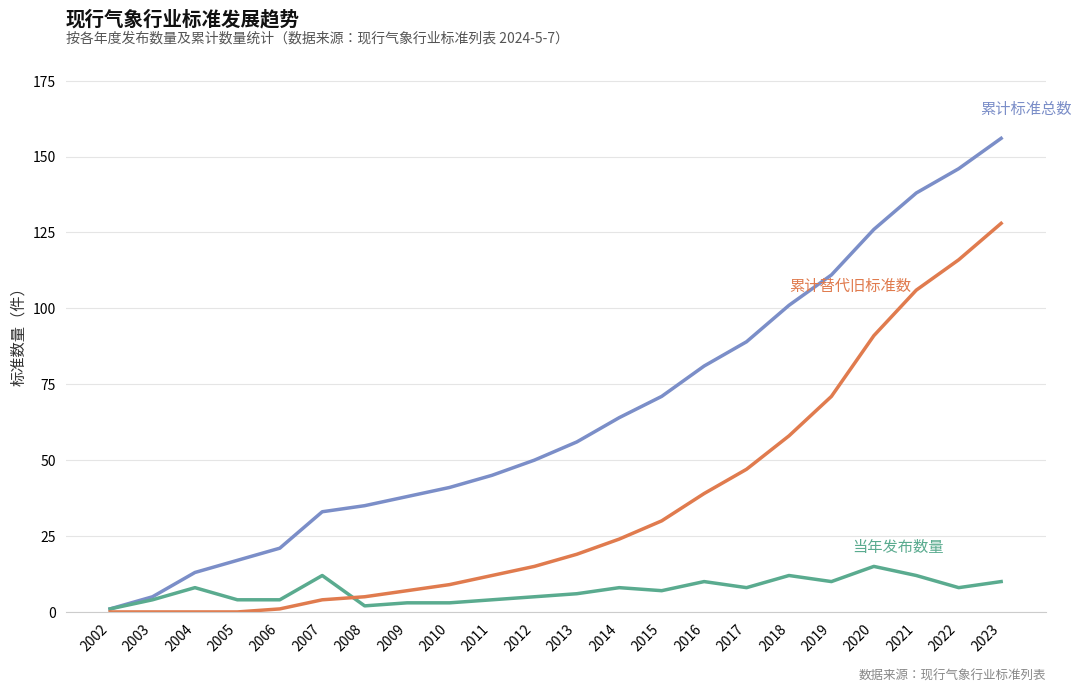

What is the difference between the highest and lowest values at 2012?

45